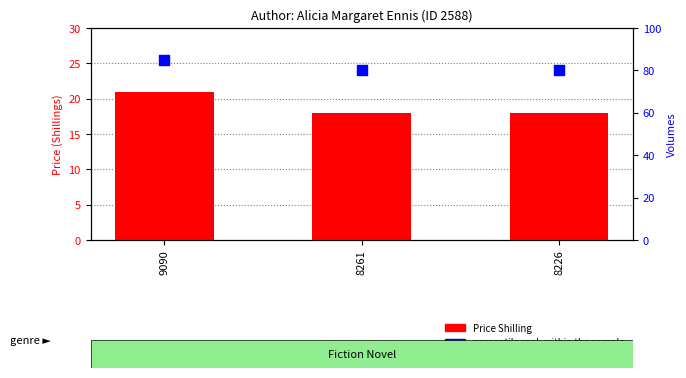

Which series has the largest total across all categories?

percentile rank within the sample